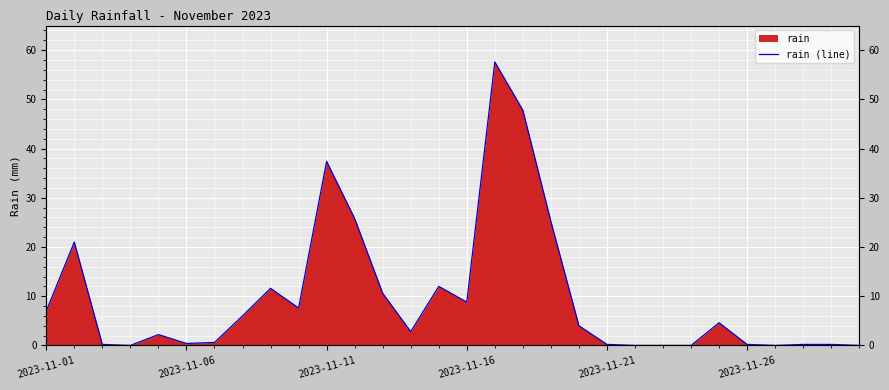

What is the difference between the maximum and minimum values?

57.6